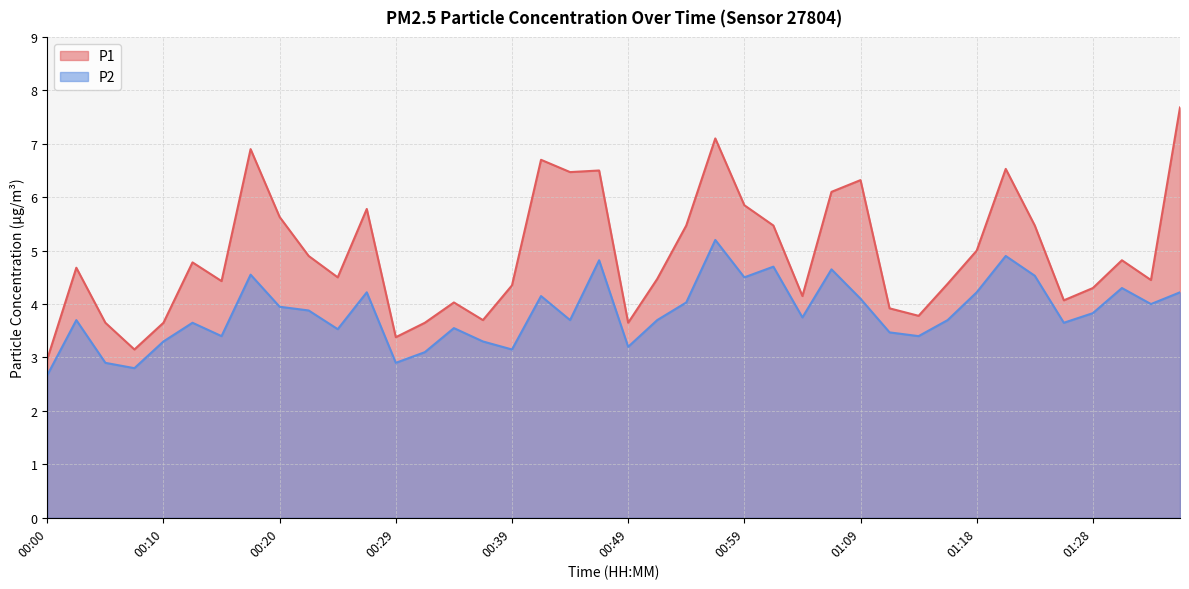

How many data points in P1 are less than 4?

10